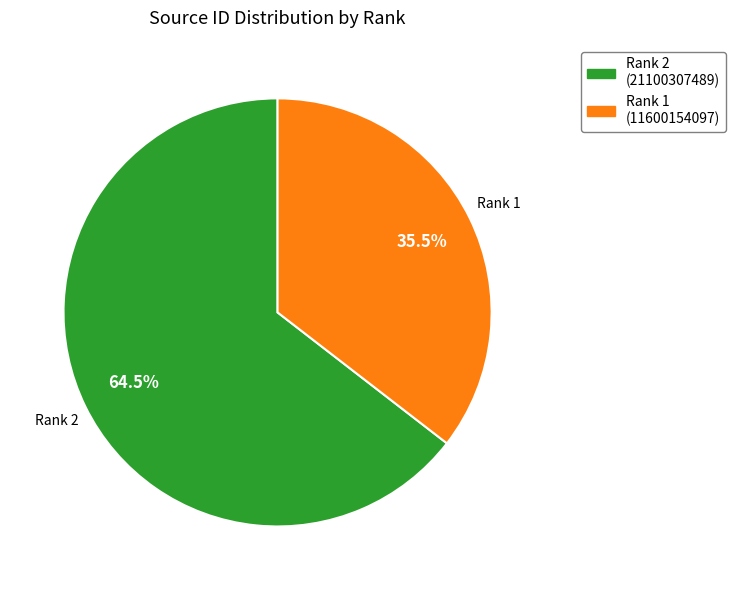

Is there any slice that represents more than half of the pie?

Yes